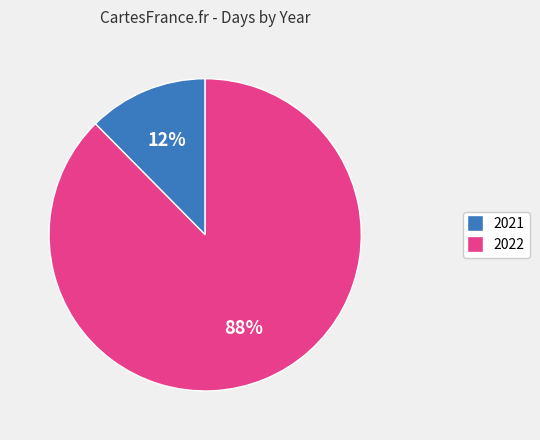

Which slice represents more than half of the pie?

2022